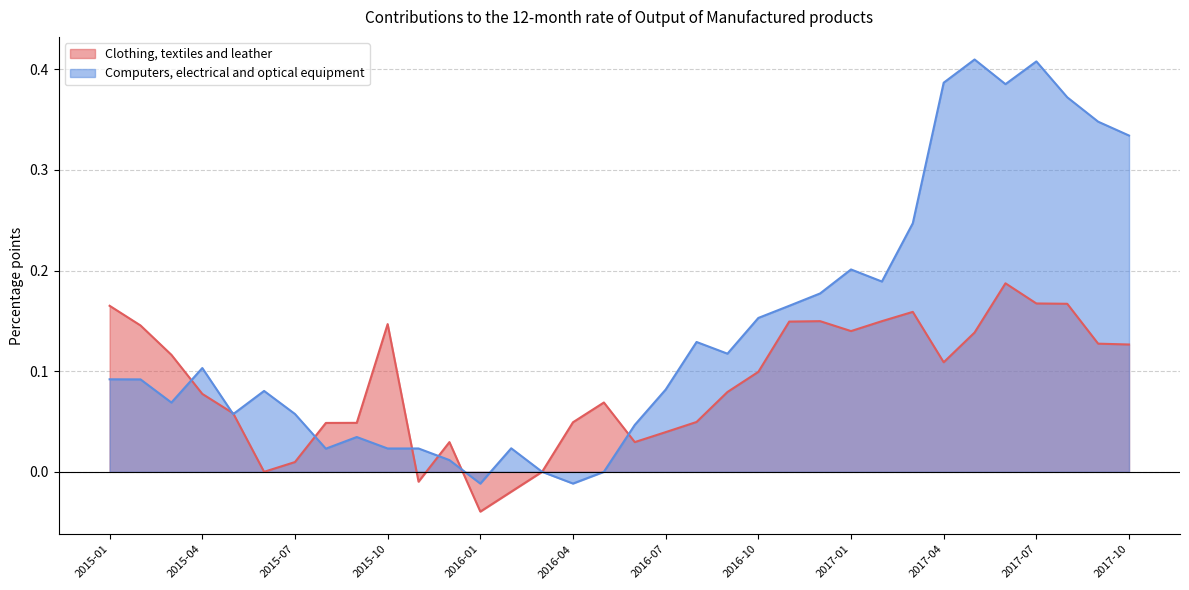

How many lines are shown in the chart?

2